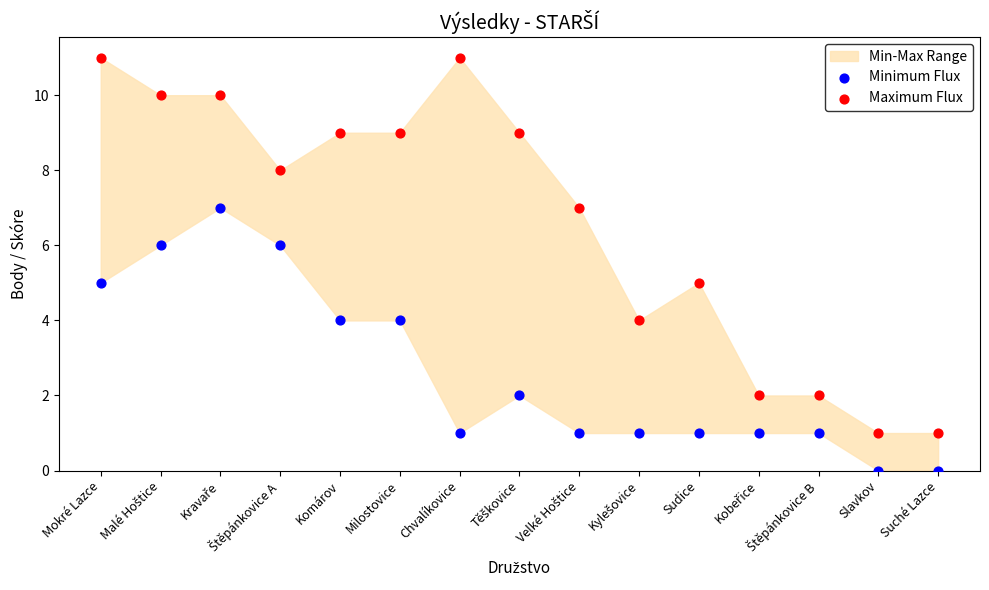

Across all data points, what is the range of Y values (max minus min)?

11